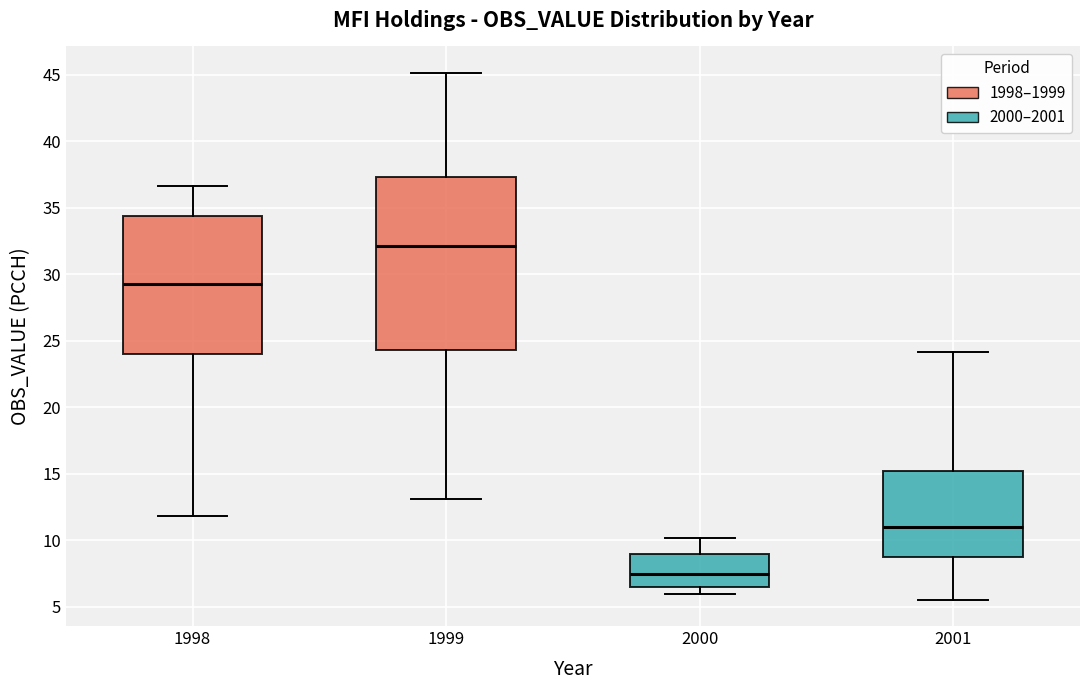

Comparing the boxes themselves (not the whiskers), which one is the tallest?

1999